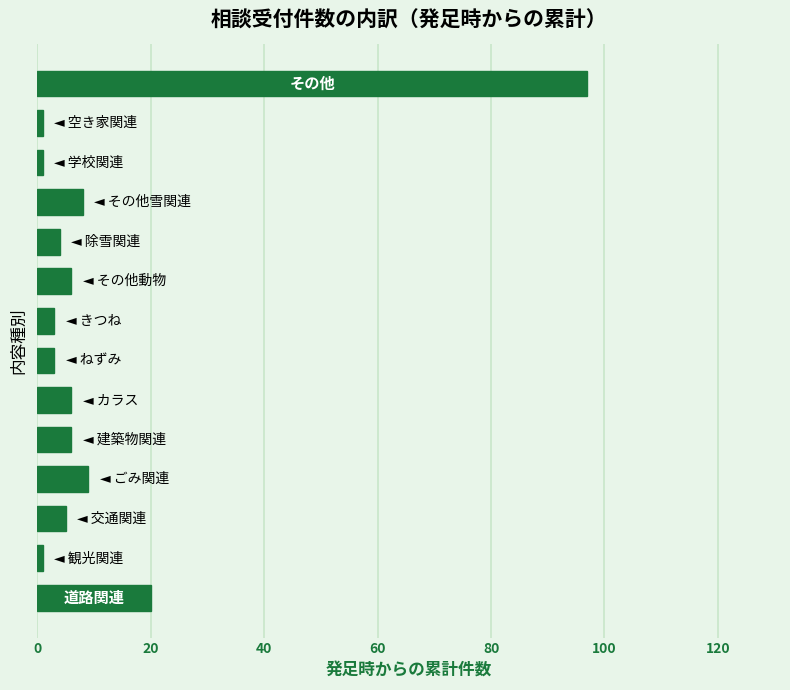

What is the greatest value displayed?

97